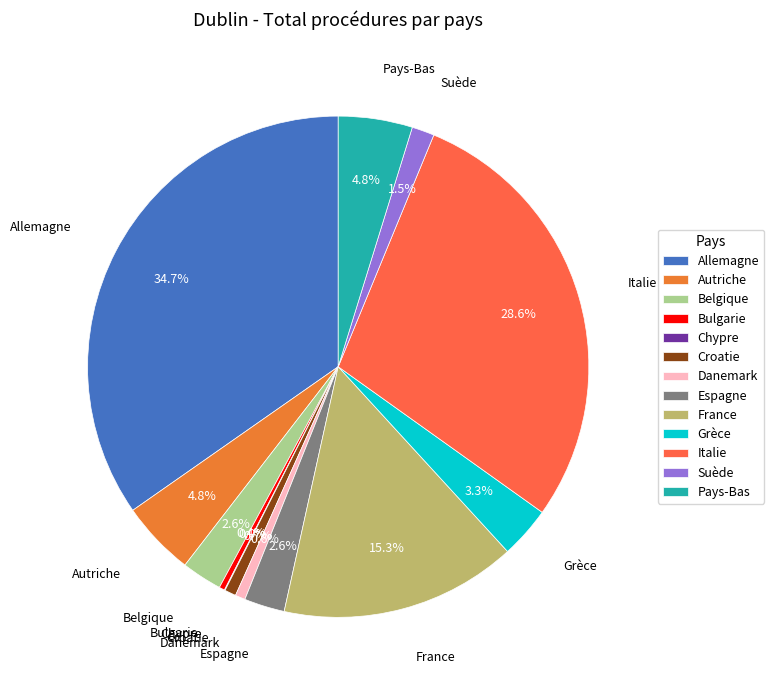

The Autriche slice represents 13% of the pie. True or false?

False